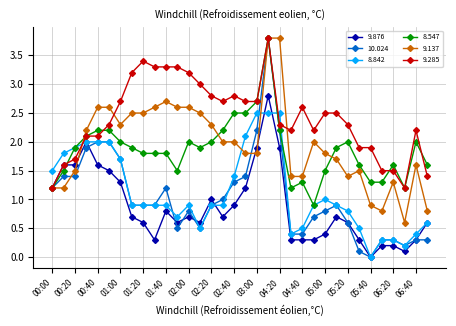

What is the value of the 8.547 point at the 16th from the left?

2.2